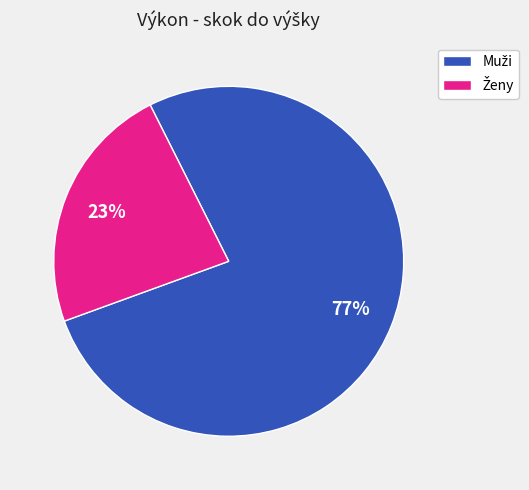

Does any single category account for the majority?

Yes